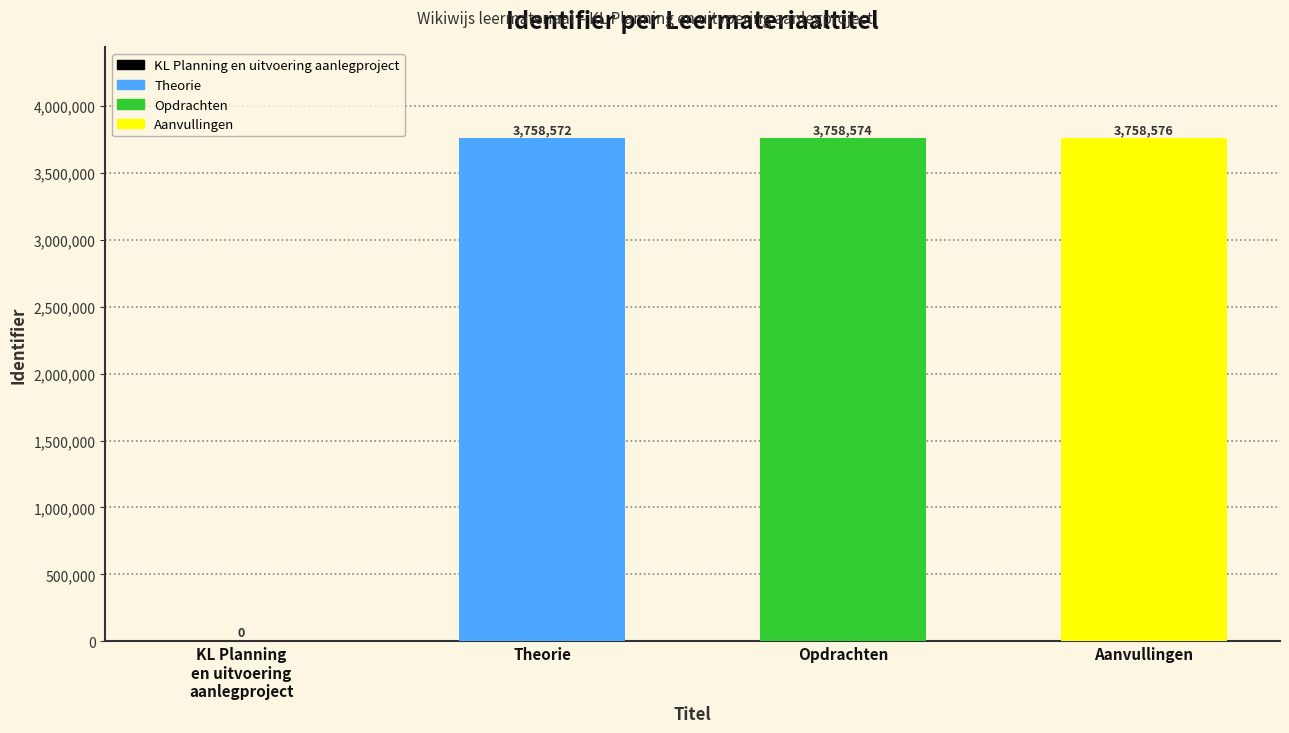

Which category has the highest value across all series?

Aanvullingen